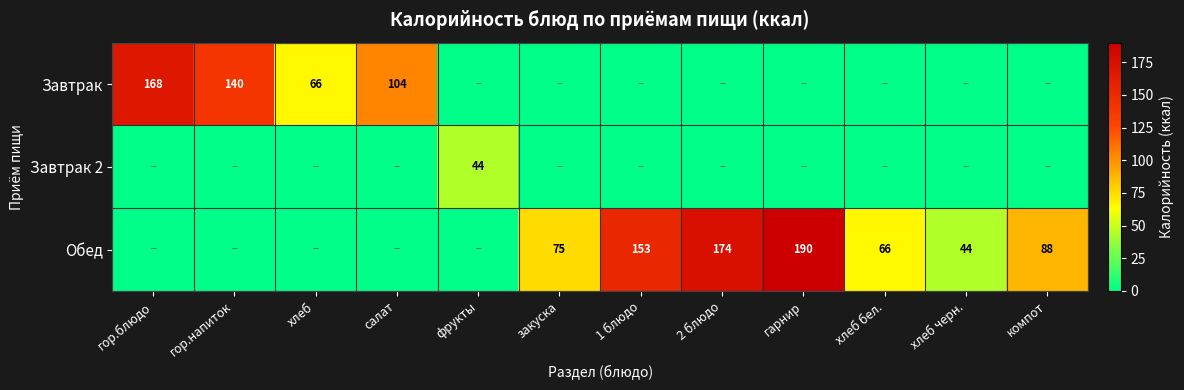

True or false: Завтрак has a value of 66 at хлеб.

True